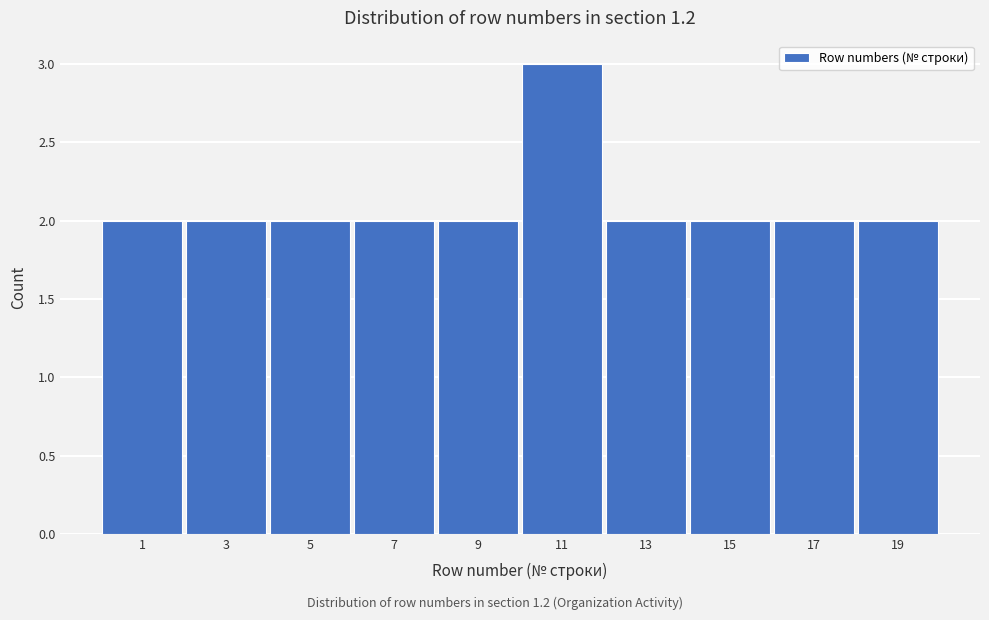

Reading left to right, what are all the values shown in this chart?

1=2	3=2	5=2	7=2	9=2	11=3	13=2	15=2	17=2	19=2